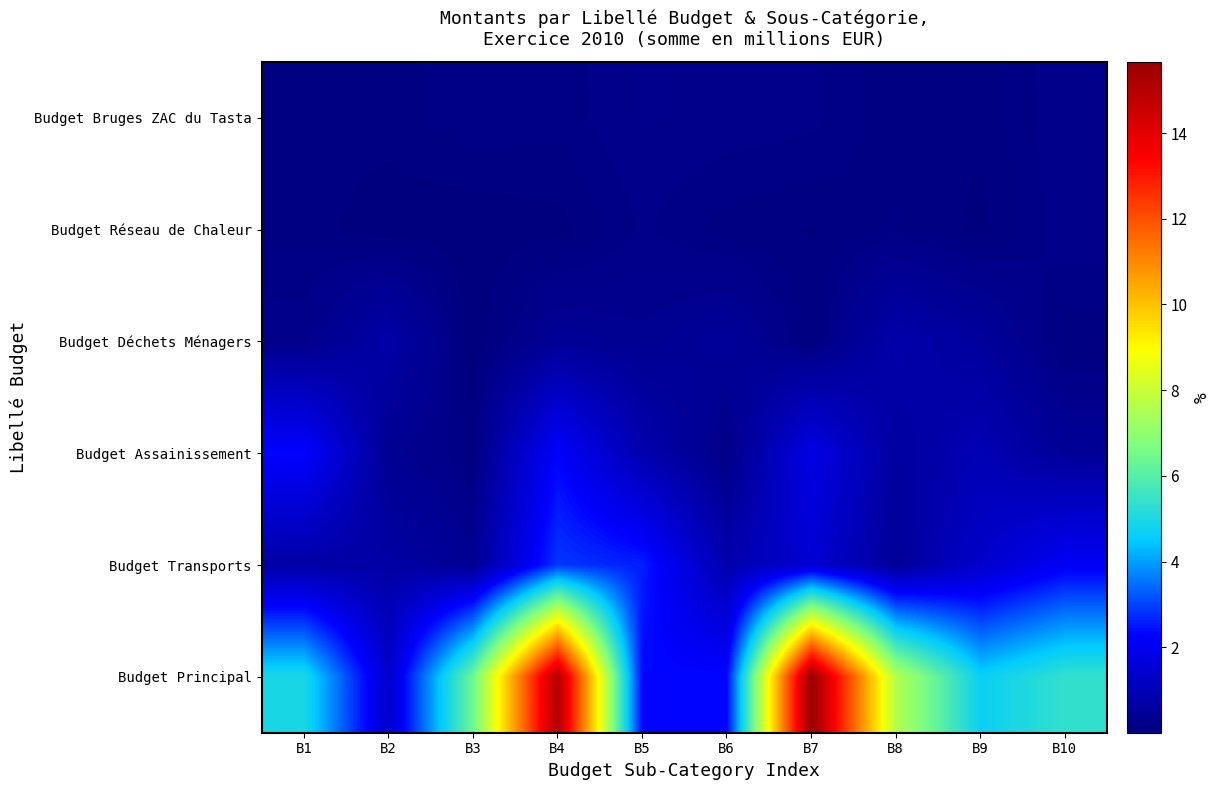

At how many categories does at least one series exceed 1?

10